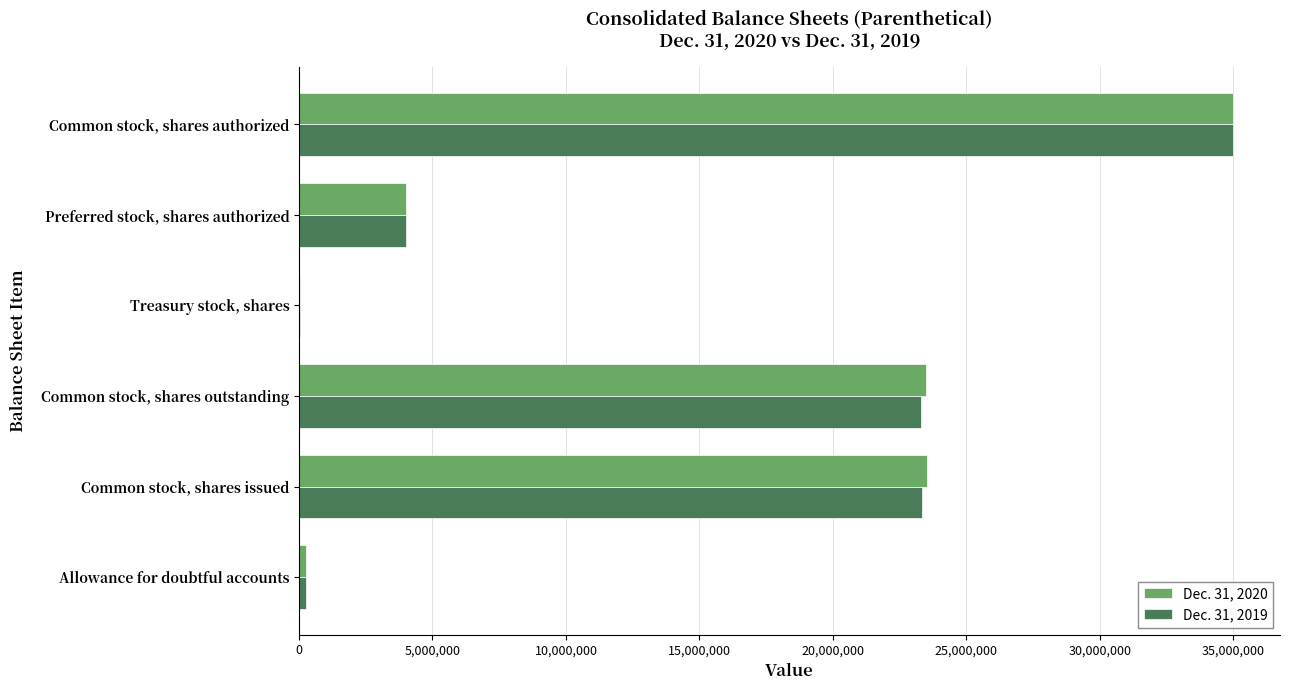

What is the total value across all series at Preferred stock, shares authorized?

8000000